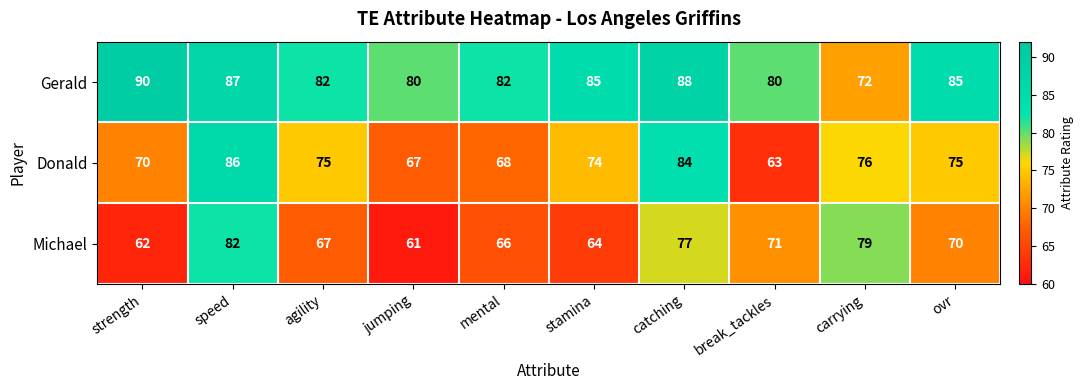

Which category has the highest value in the Michael series?

speed